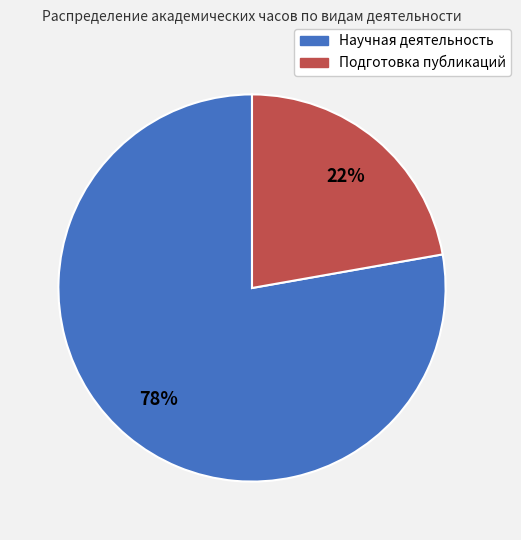

How many slices are in this pie chart?

2